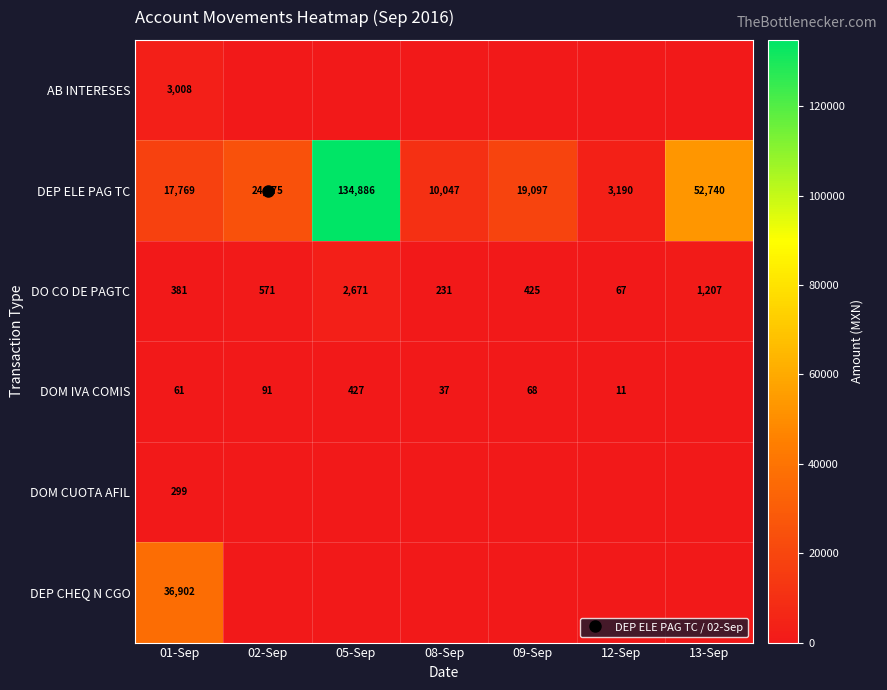

Which has a higher value, 05-Sep or 02-Sep?

05-Sep